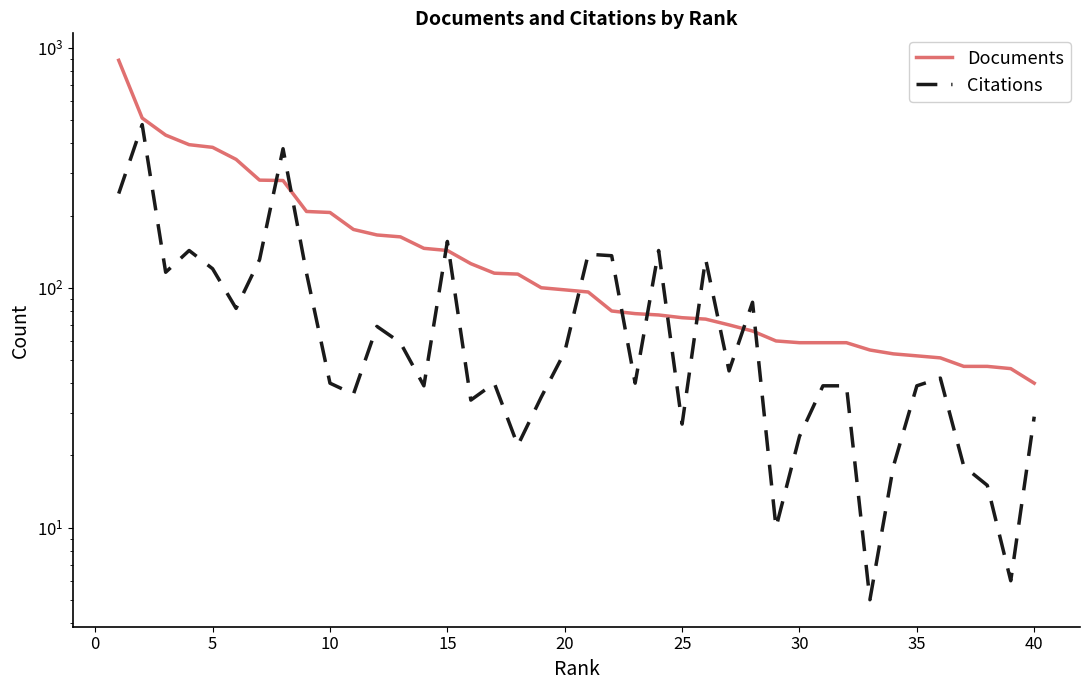

What is the value of the Documents point at the 8th from the left?

280